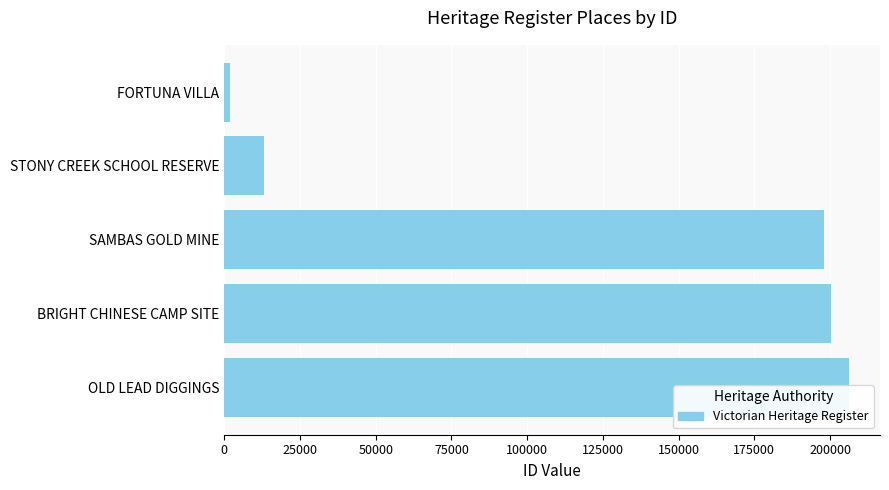

Which has a higher value, SAMBAS GOLD MINE or OLD LEAD DIGGINGS?

OLD LEAD DIGGINGS